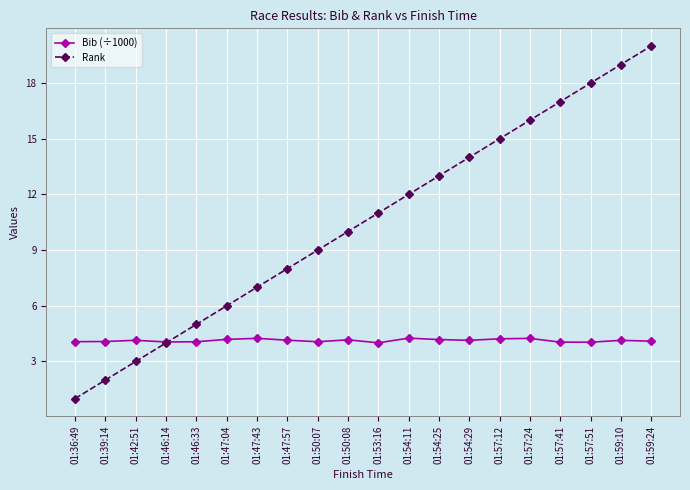

Which series has the largest total across all categories?

Rank